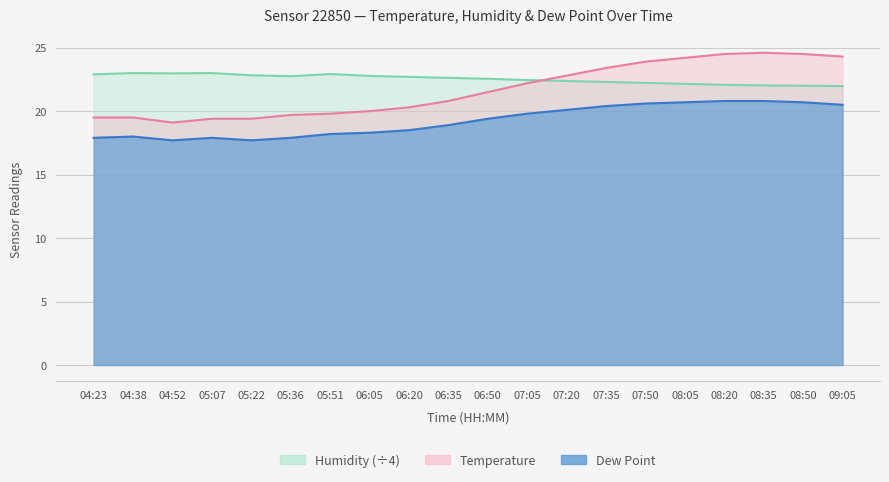

What are all the series names shown in the legend?

Temperature, Humidity, Dew Point